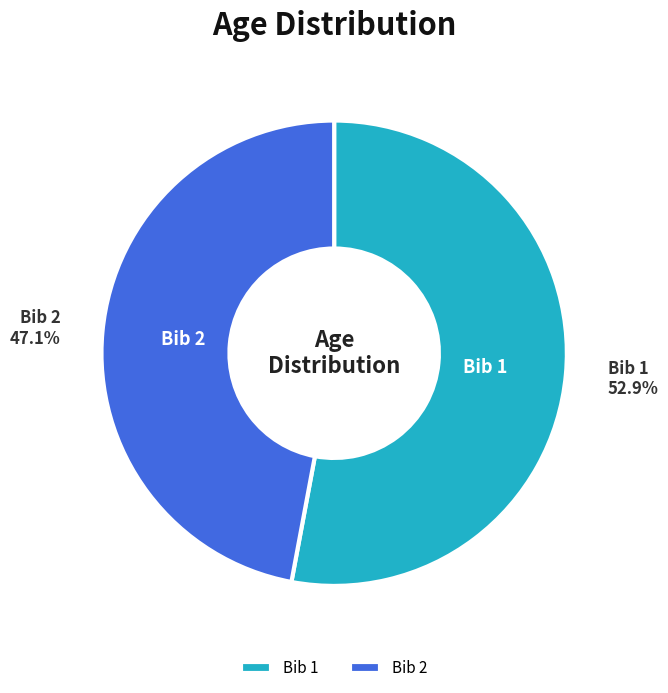

Approximately how many times larger is the value at Bib 1 compared to Bib 2?

1.1